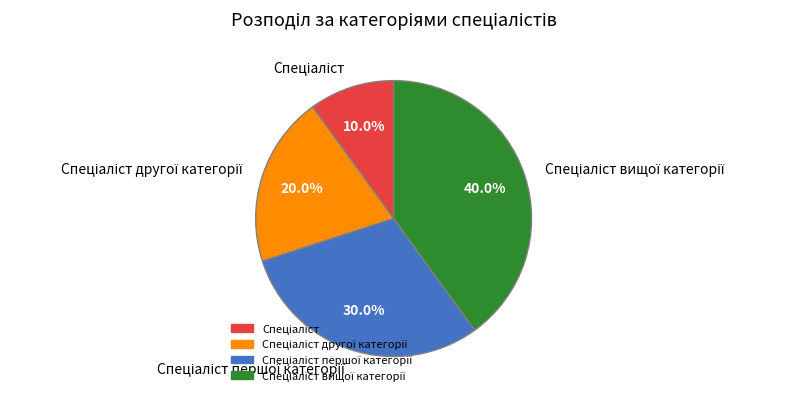

Does any single category account for the majority?

No